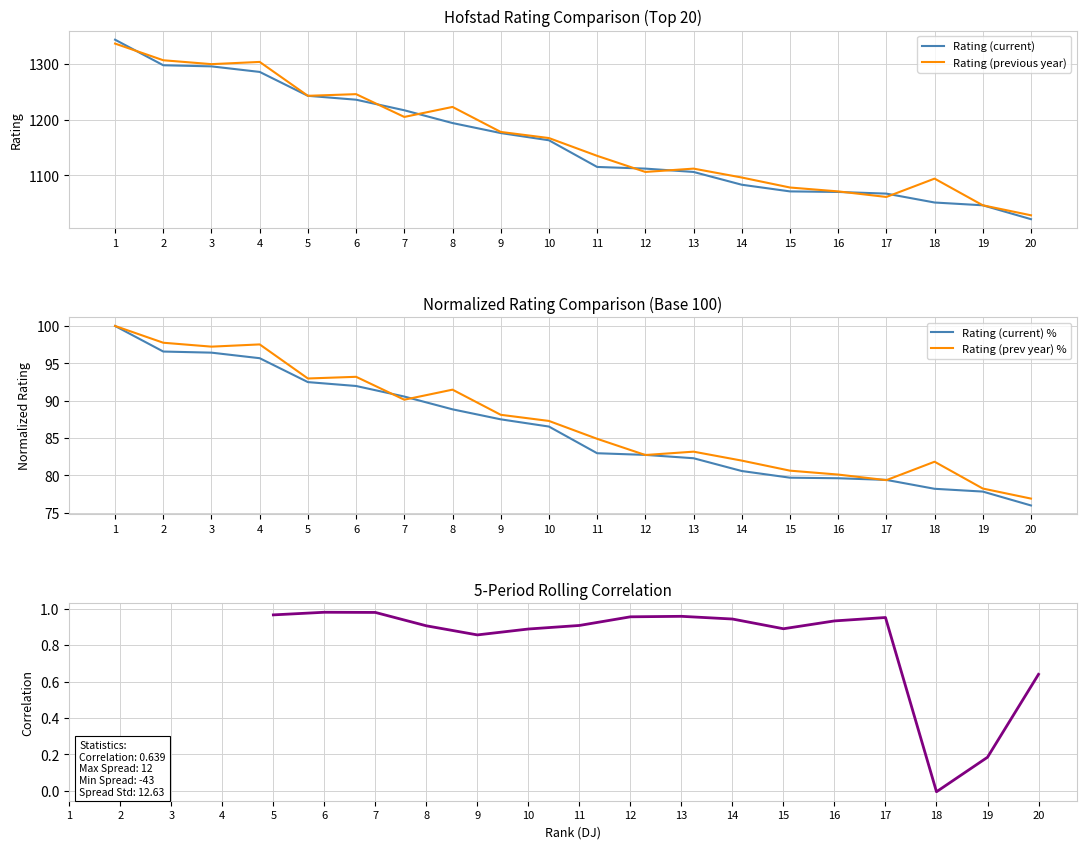

Is the value of Rating (prev year) % at 15 greater than the value of Rating (previous year) at 2?

No